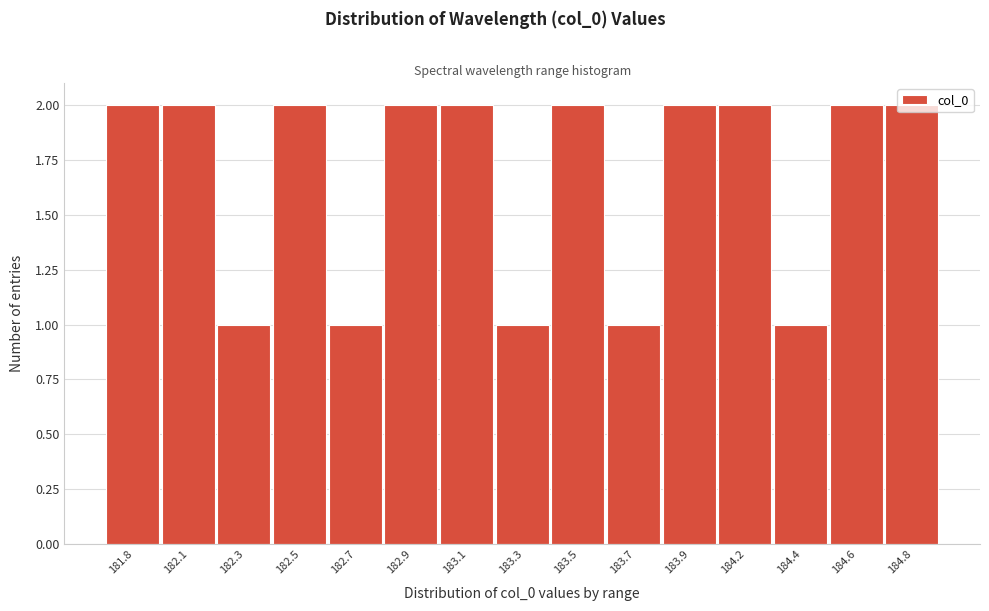

What position from the right is 183.7?

6